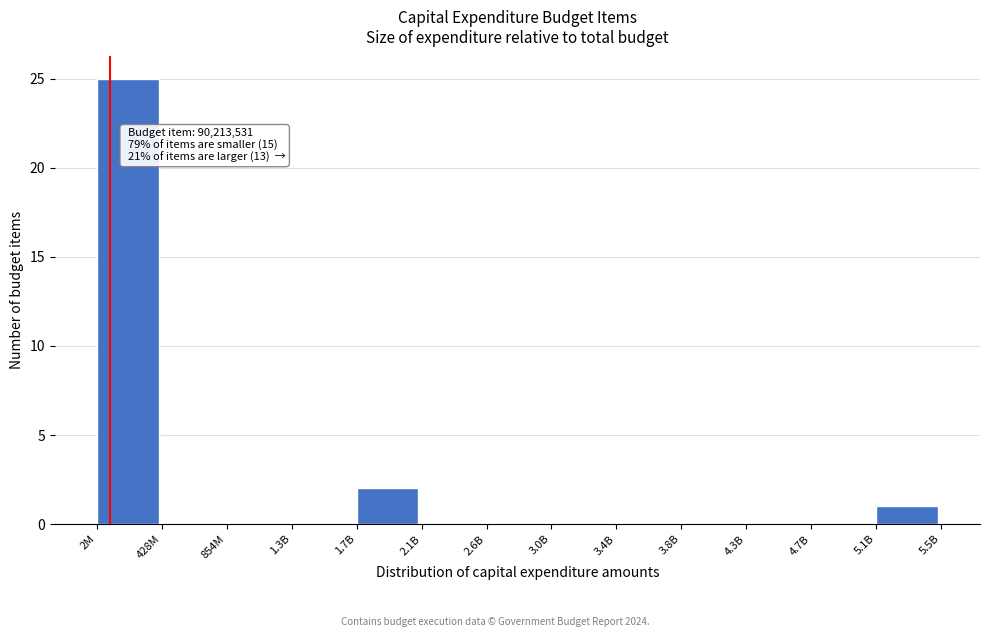

Reading left to right, list all the values displayed in this chart.

2M=25	428M=0	854M=0	1.3B=0	1.7B=2	2.1B=0	2.6B=0	3.0B=0	3.4B=0	3.8B=0	4.3B=0	4.7B=0	5.1B=1